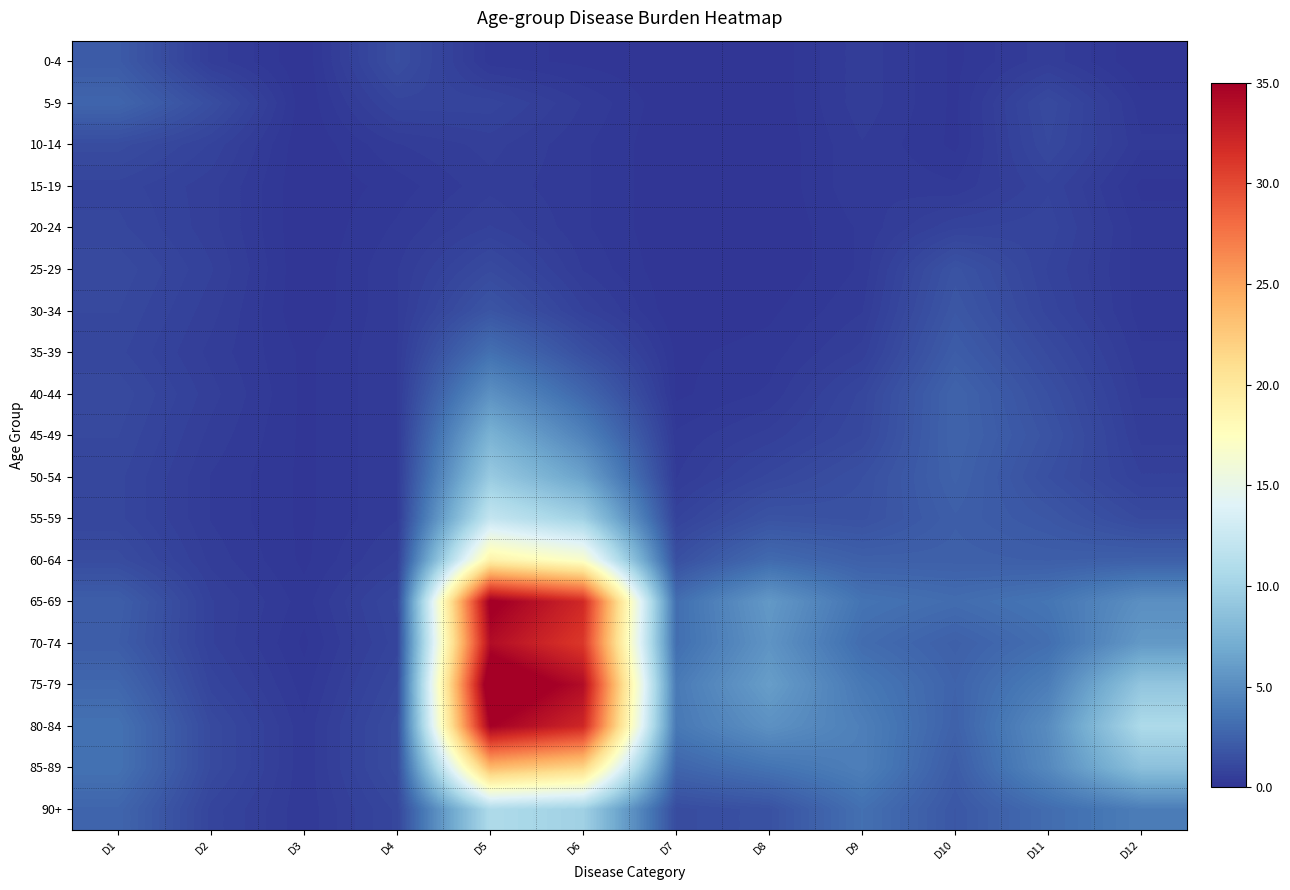

How many distinct data groups are displayed?

19